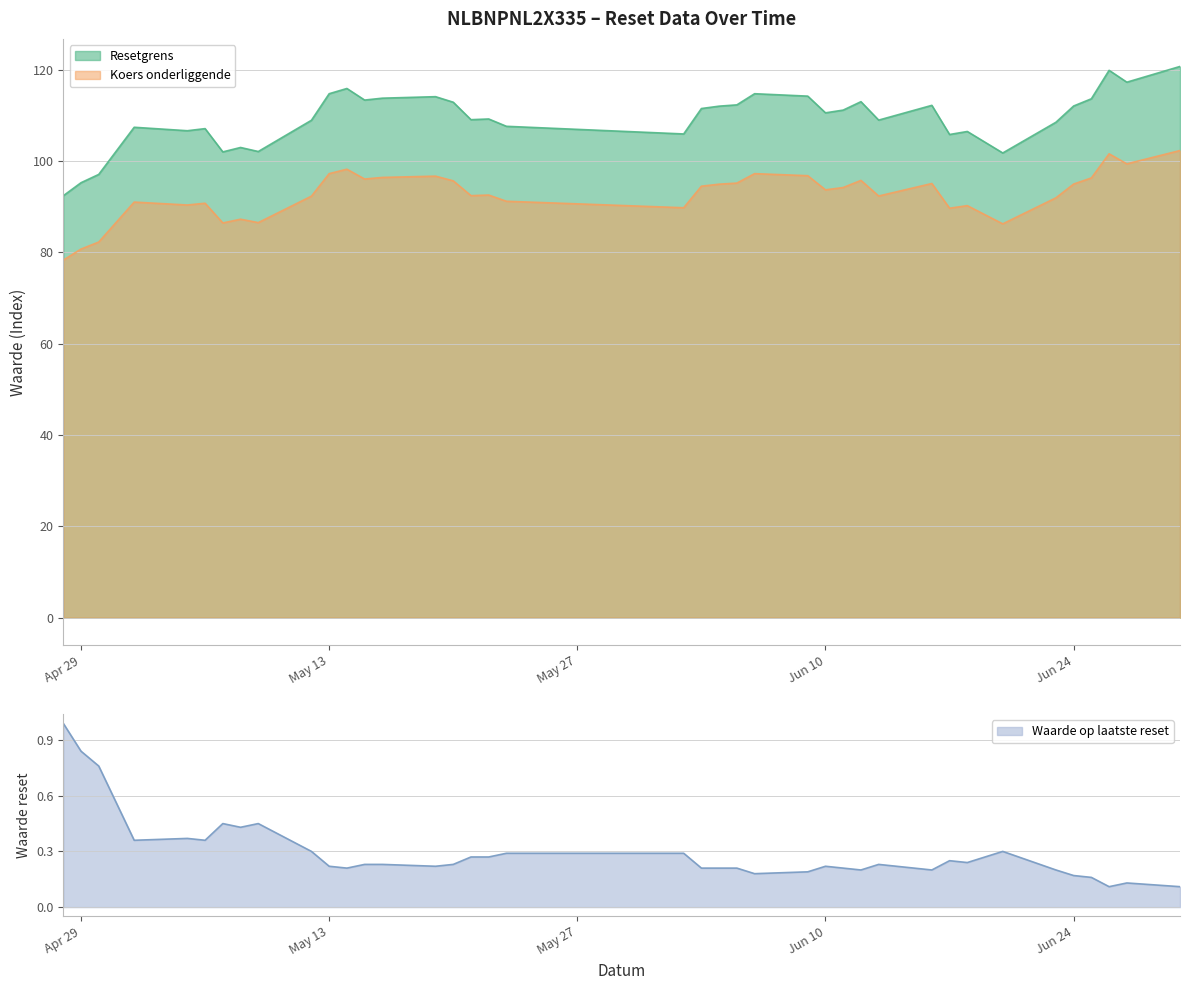

How many lines are shown in the chart?

3